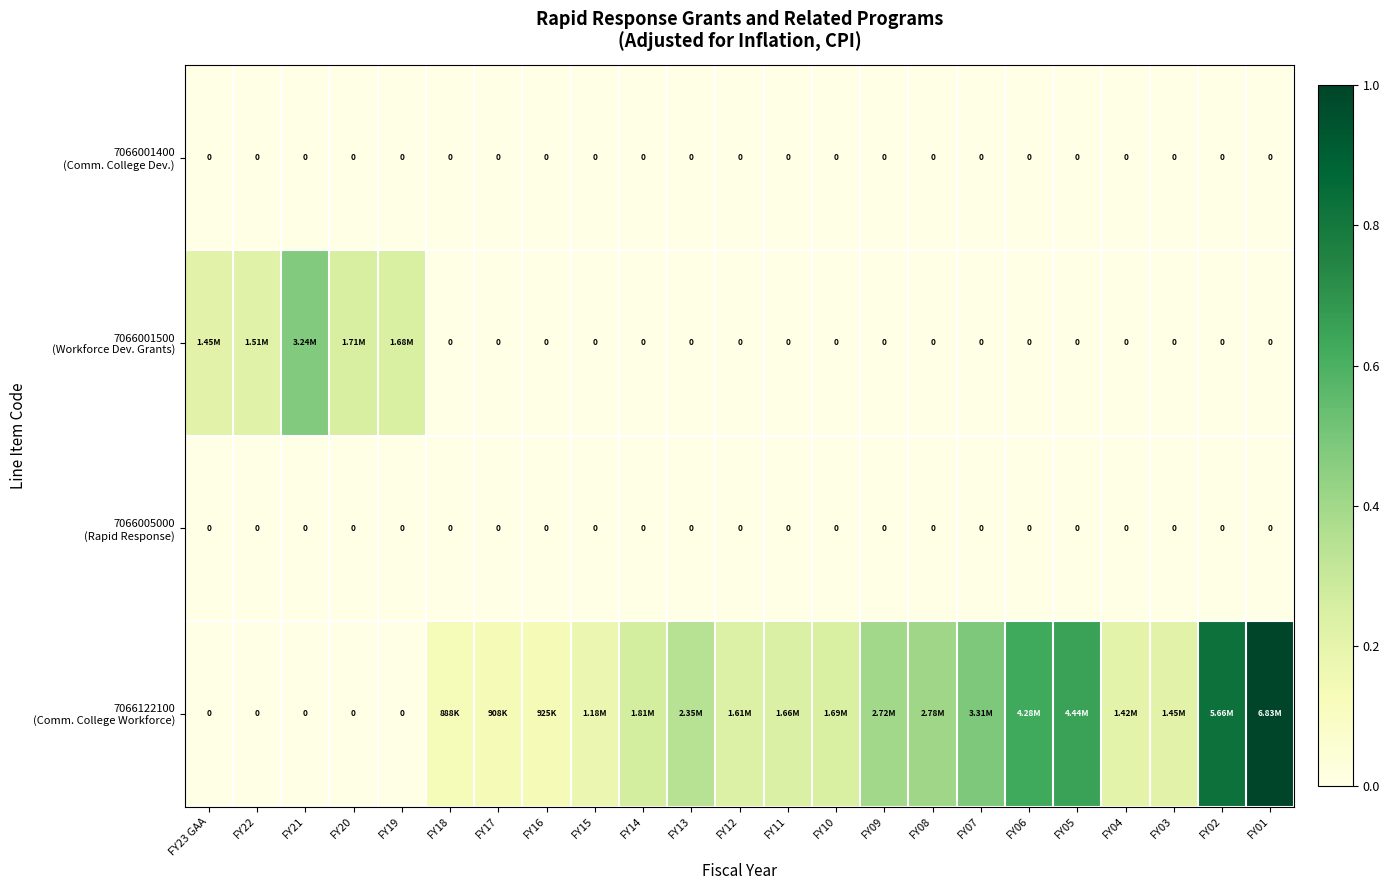

At how many categories does at least one series exceed 0?

23